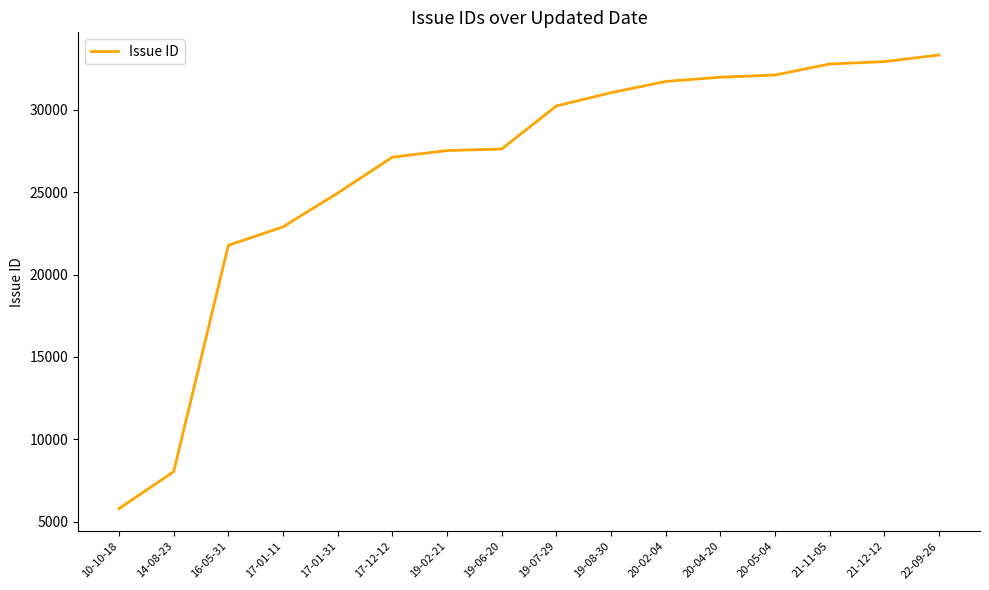

What is the maximum value shown in the chart?

33330